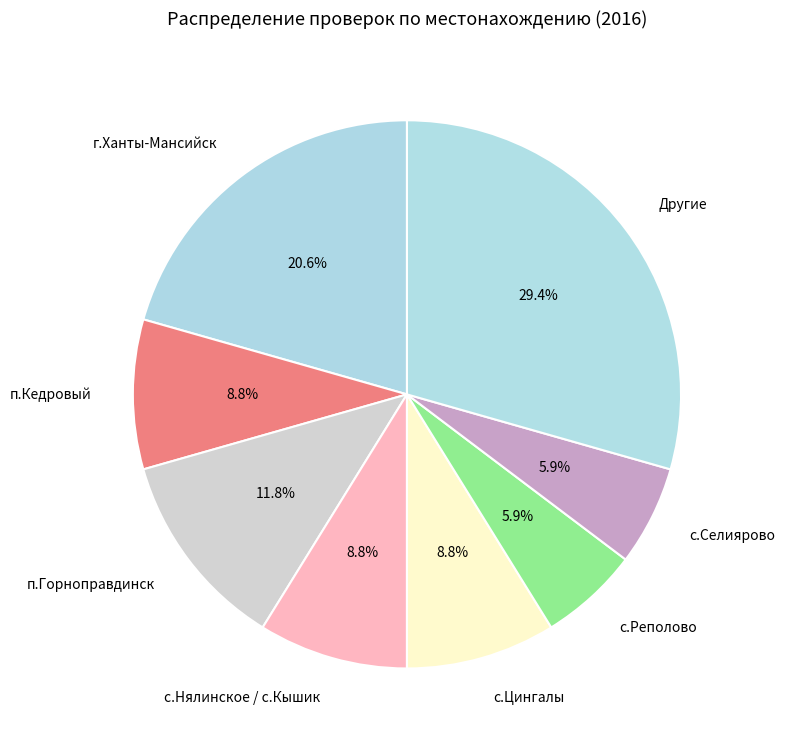

Do п.Горноправдинск and г.Ханты-Мансийск together represent more than half of the pie?

No